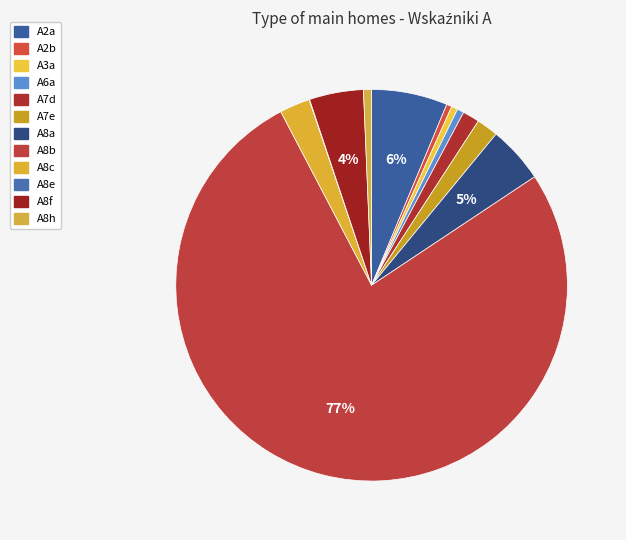

Is the sum of A6a and A3a greater than half?

No